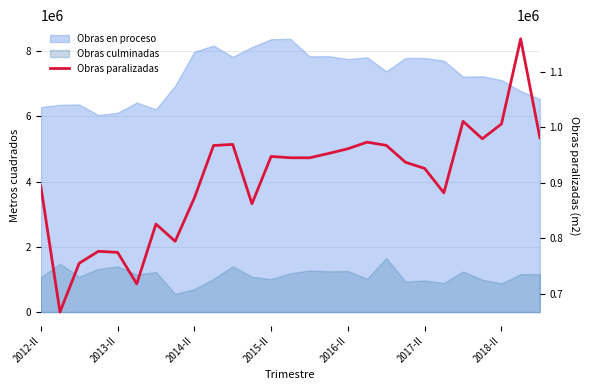

What position from the right is 10?

17